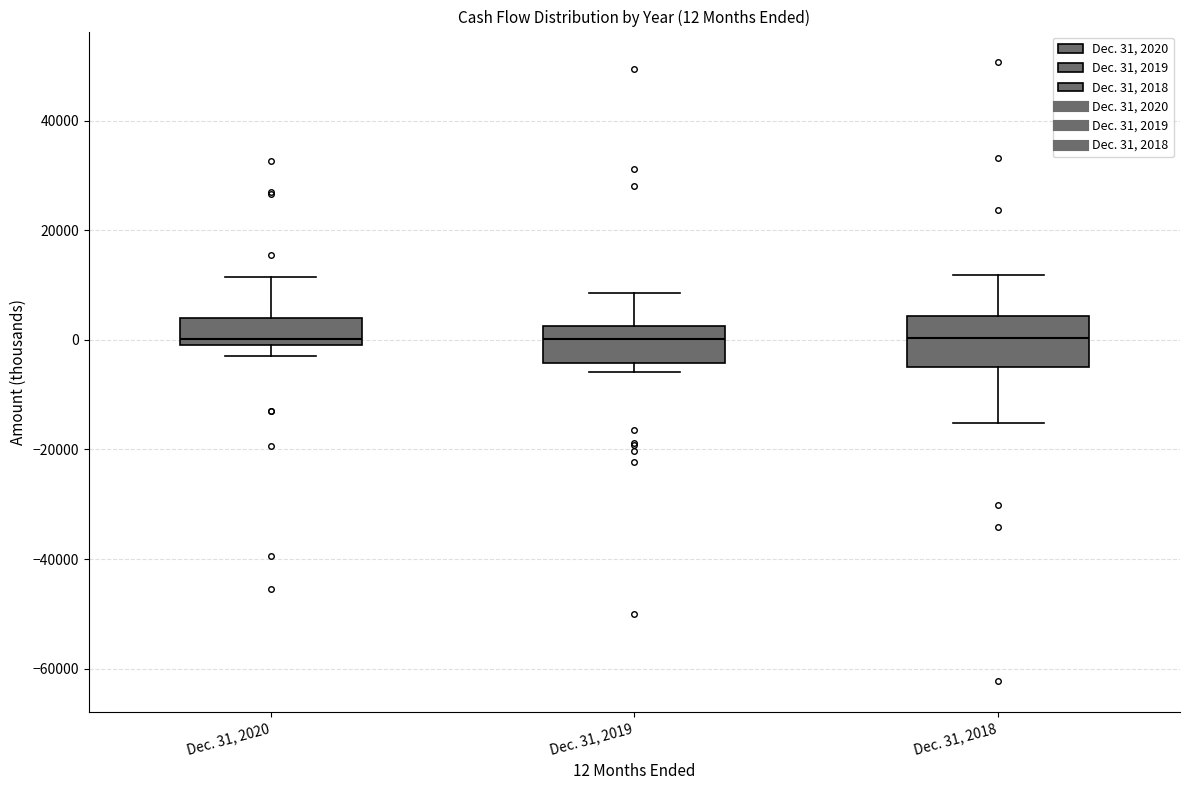

Which box is the tallest, from its lower edge to its upper edge?

Dec. 31, 2018